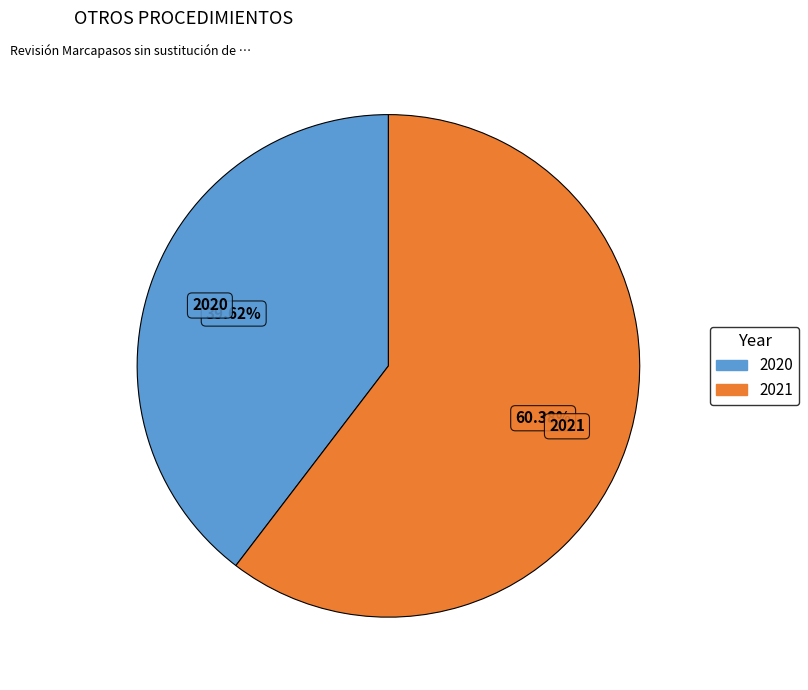

Which slice is the largest?

2021